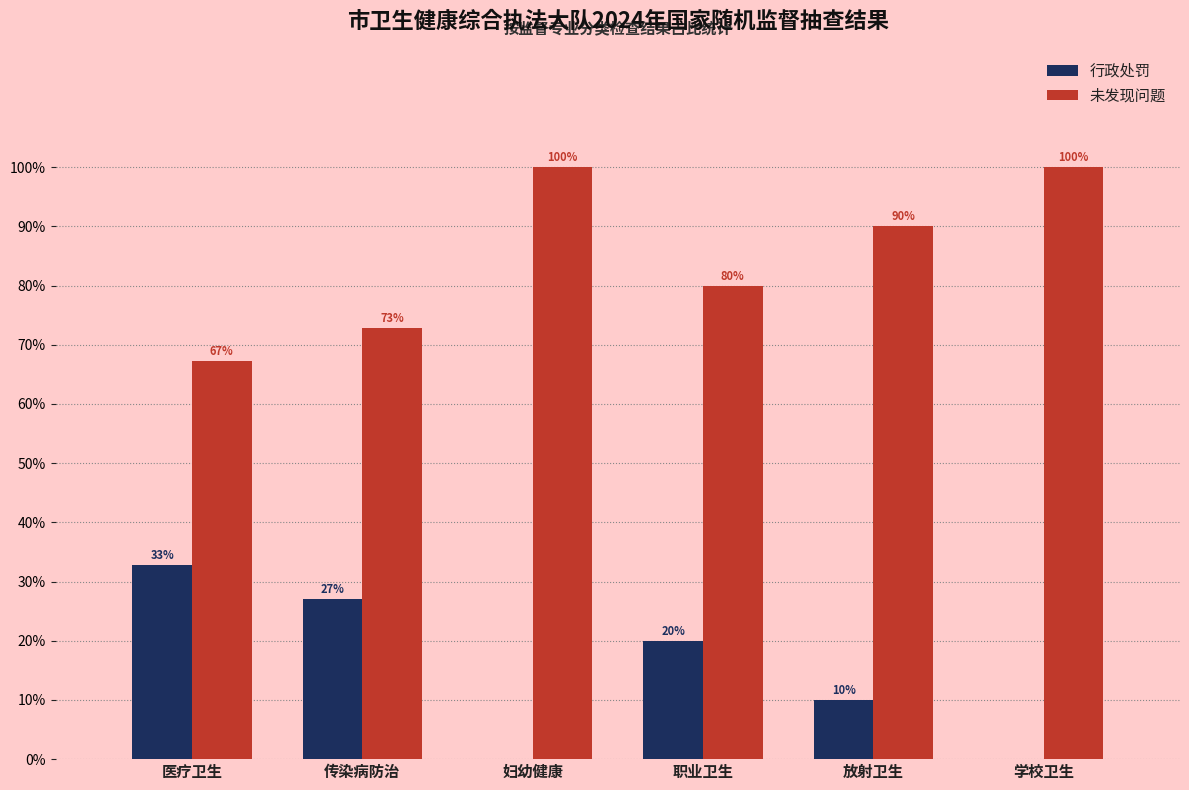

How many groups of bars are there?

6